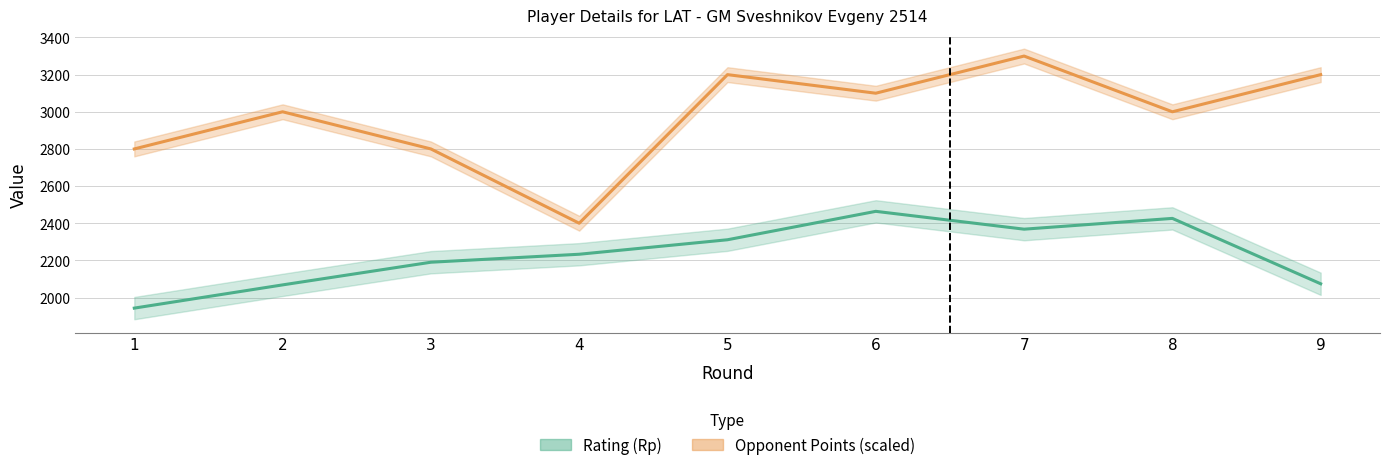

Reading left to right, transcribe all the data shown in this chart.

Rating (Rp): 1943	2068	2190	2233	2311	2464	2368	2426	2074
Opponent Points (scaled): 2800	3000	2800	2400	3200	3100	3300	3000	3200